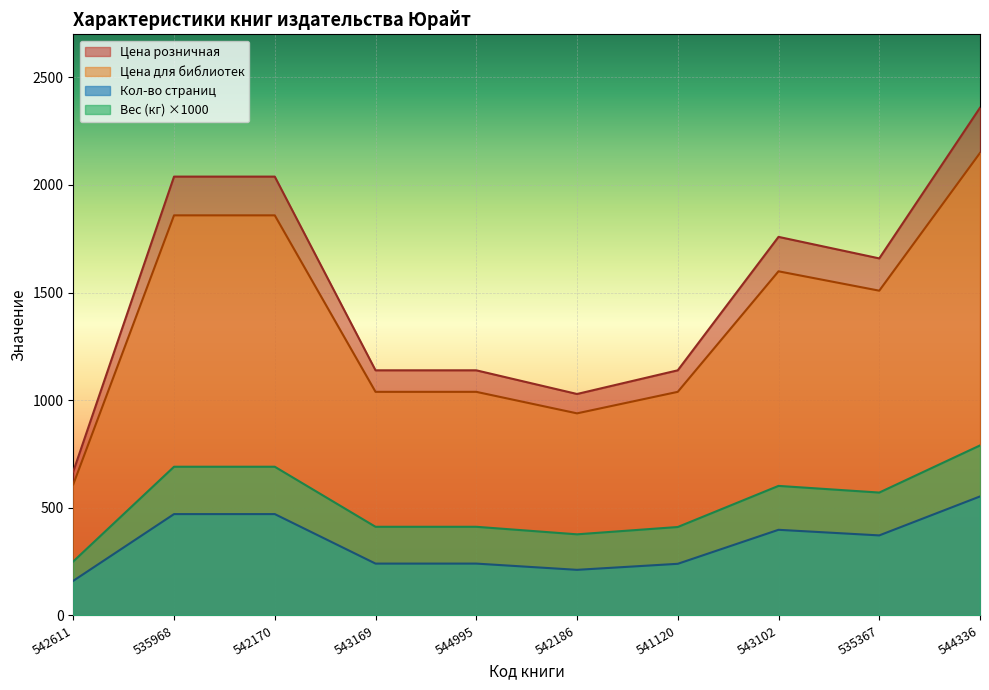

Is it true that Цена для библиотек equals 568 at 543169?

False